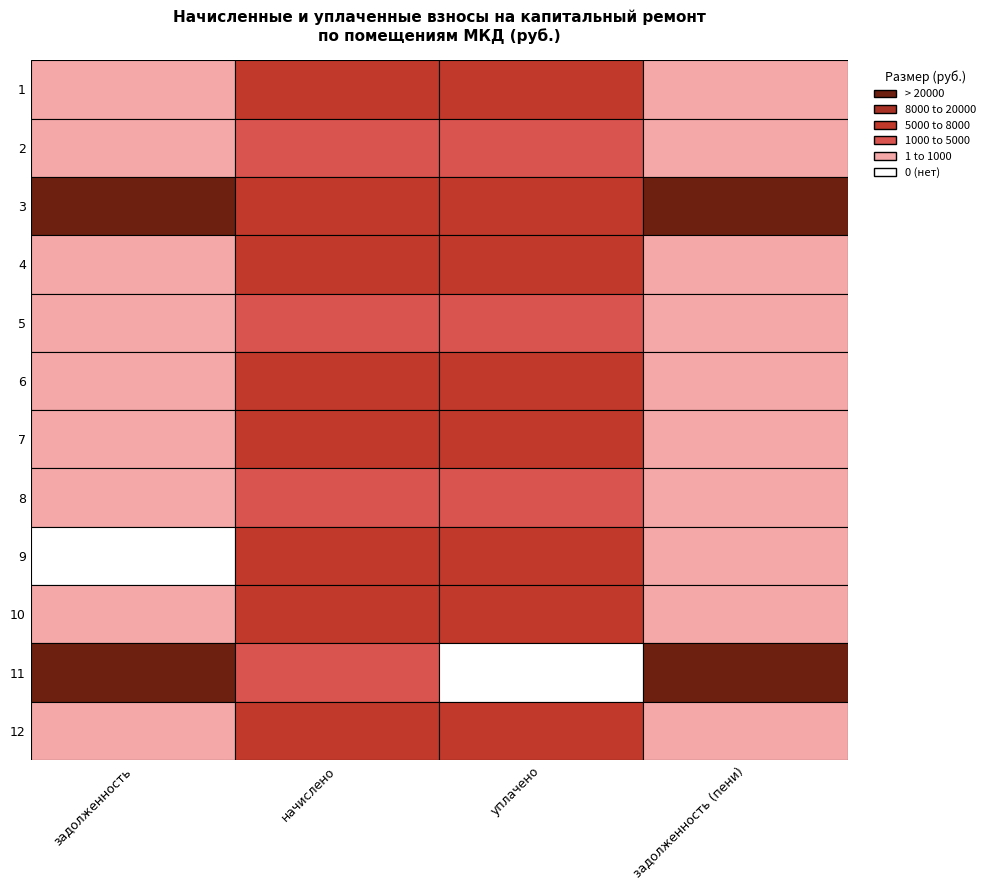

Between 8 and 10, which is larger?

10